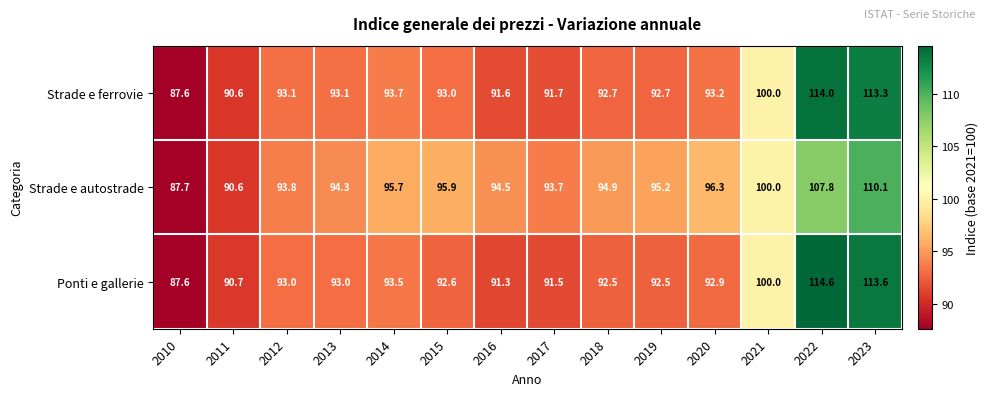

Between 2011 and 2020, which series saw the biggest shift?

Strade e autostrade